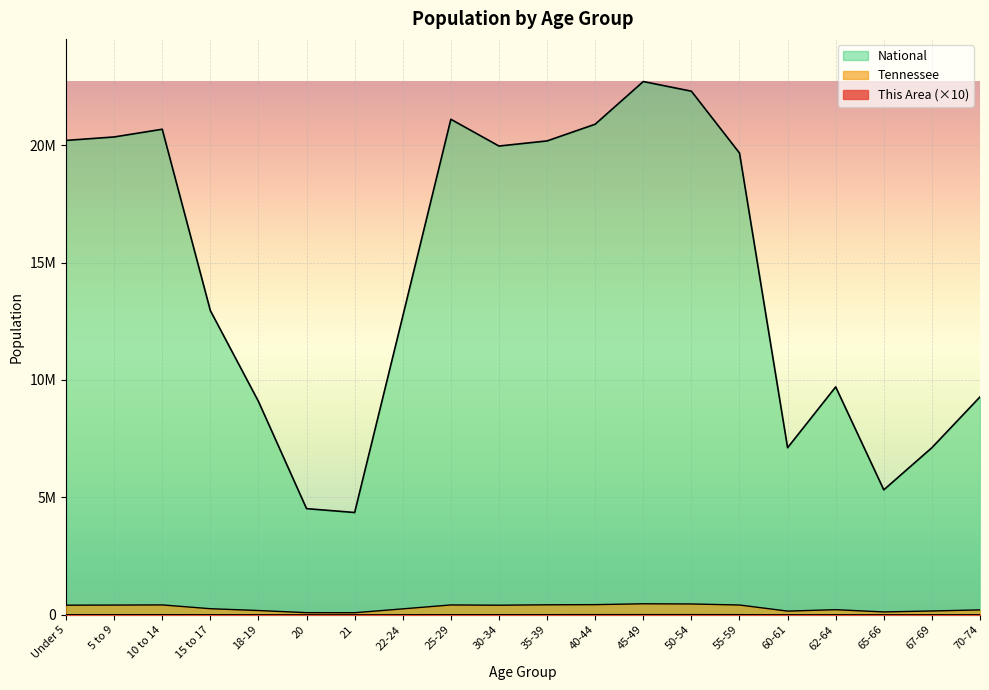

True or false: This Area and National cross at least once.

False